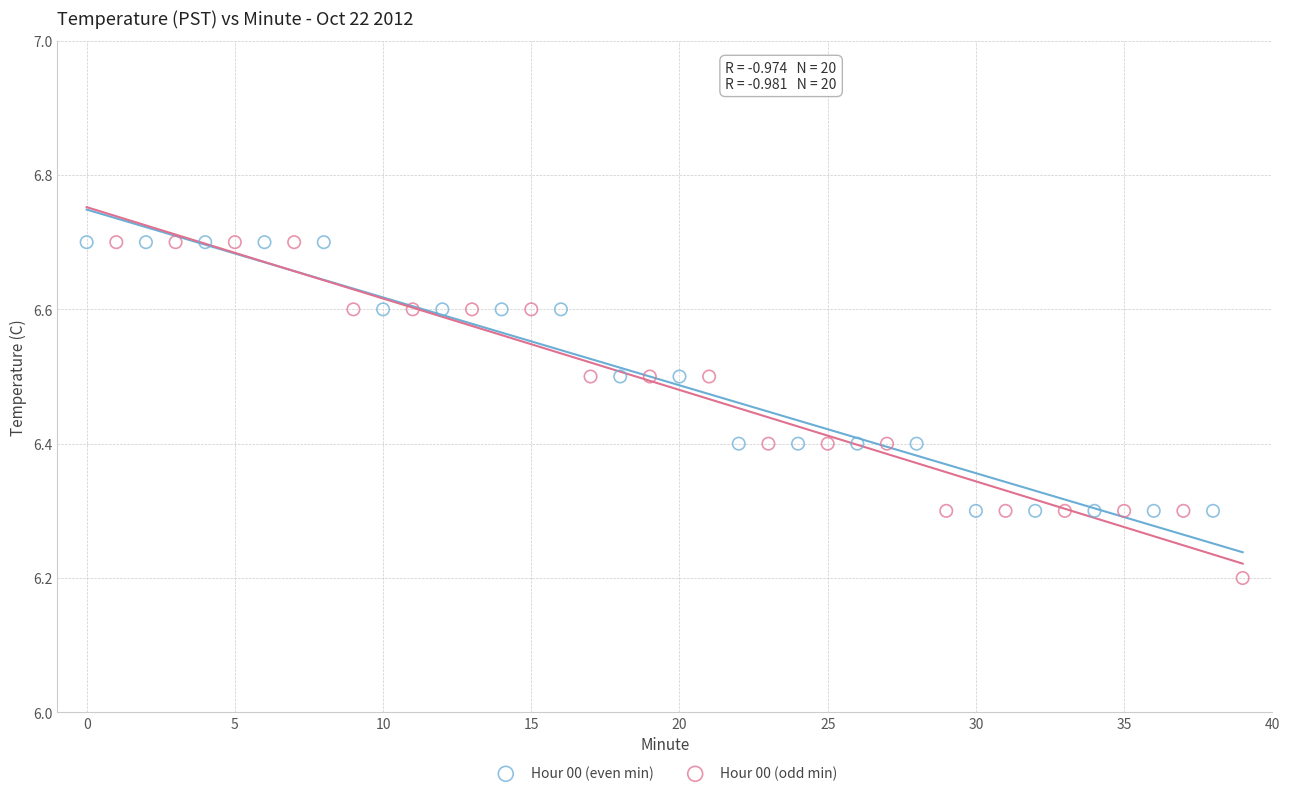

What are all the series names shown in the legend?

Hour 00 (even min), Hour 00 (odd min)